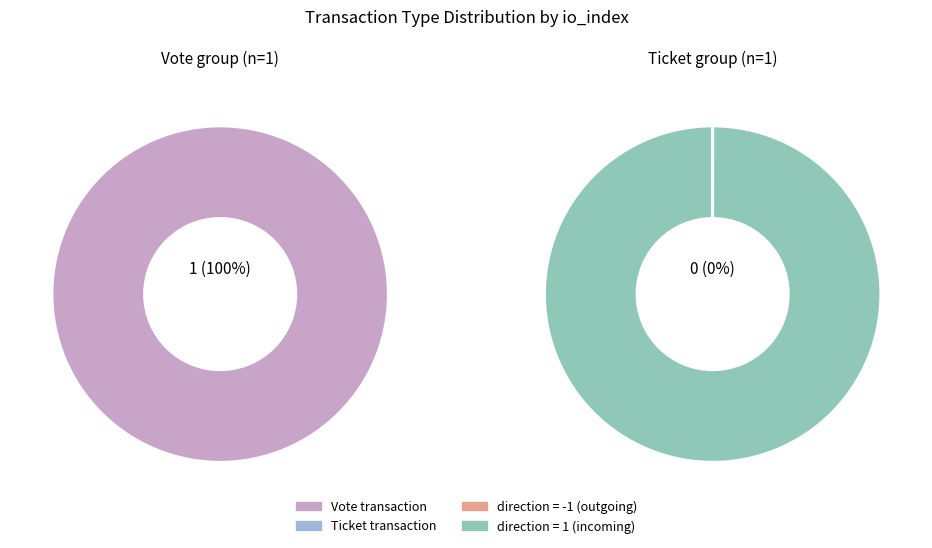

What is the majority slice?

Vote